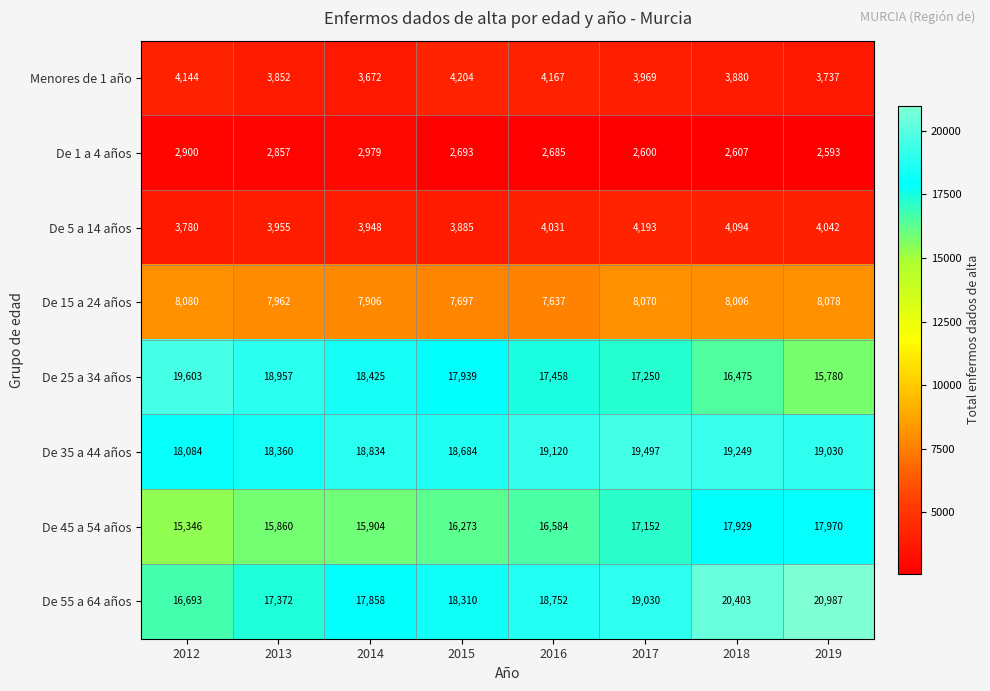

At which label is De 55 a 64 años closest to 18840?

2016